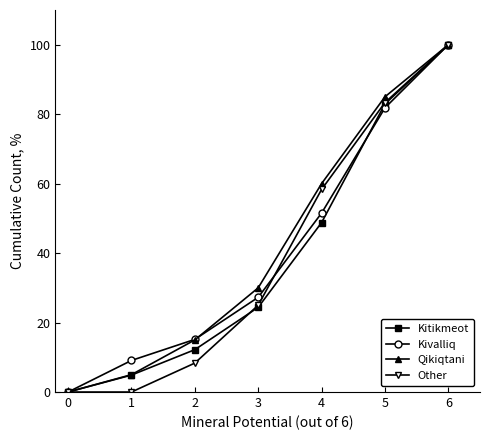

What is the difference between the maximum and minimum values in the Other series?

100.0